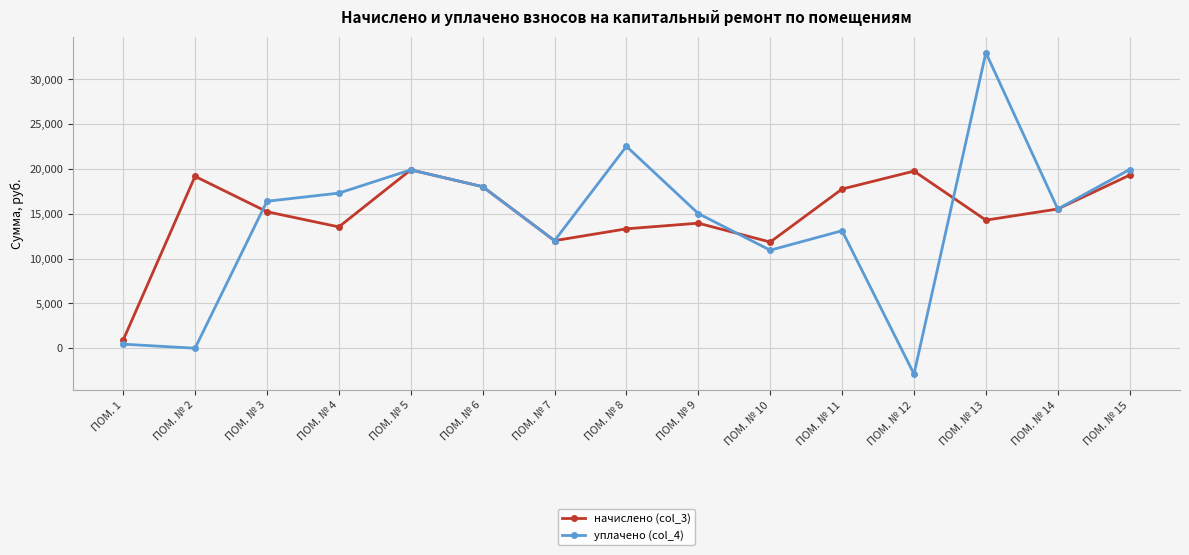

What is the average value of the начислено (col_3) series?

14964.7